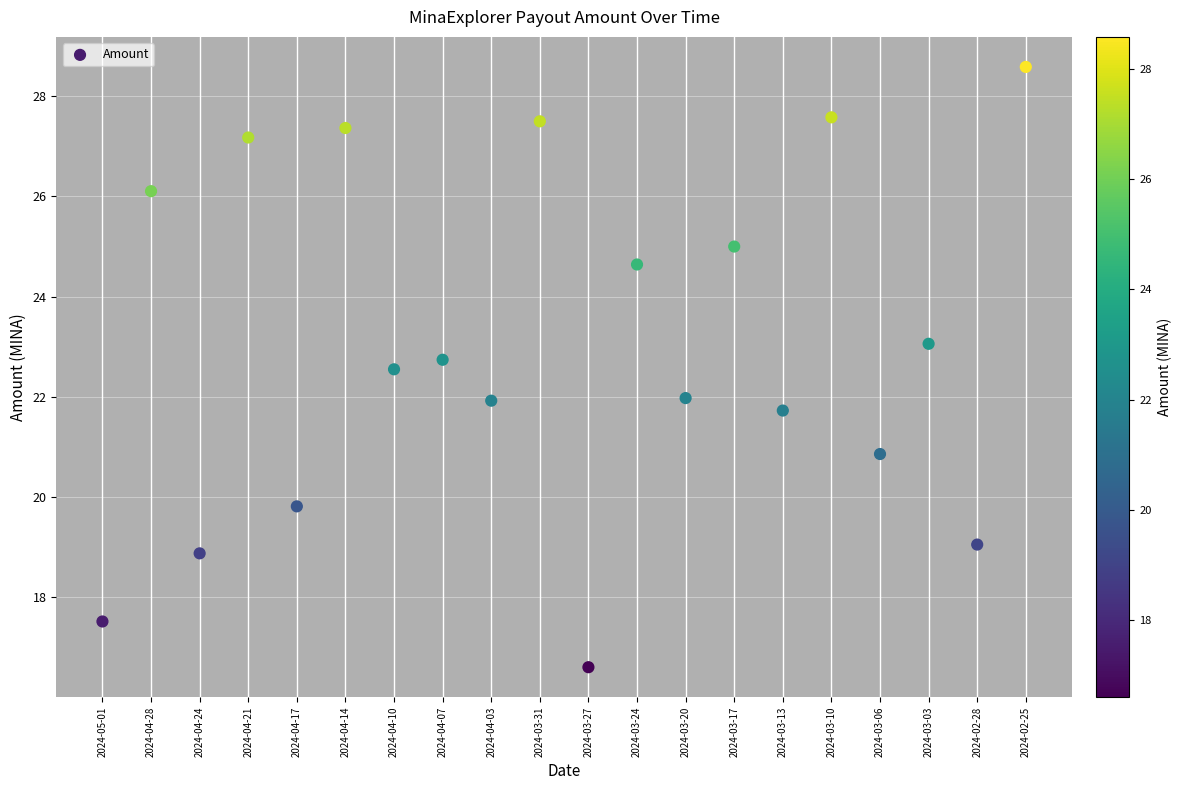

What is the range of Y values (max minus min)?

12.0